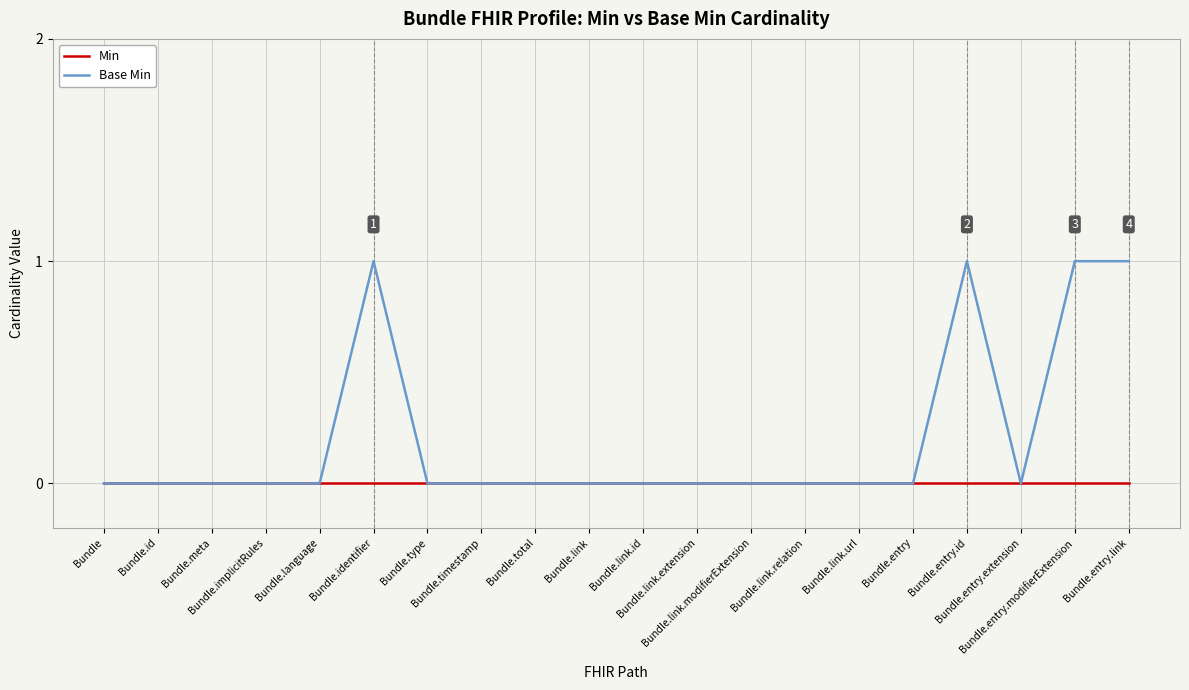

What are all the series names shown in the legend?

Min, Base Min